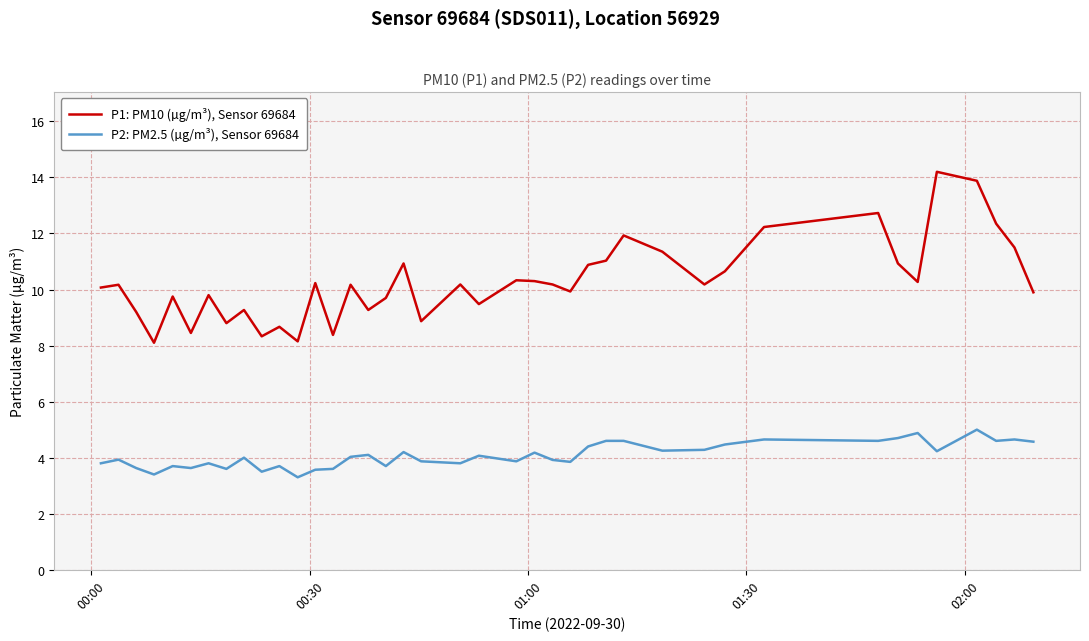

How many lines are shown in the chart?

2